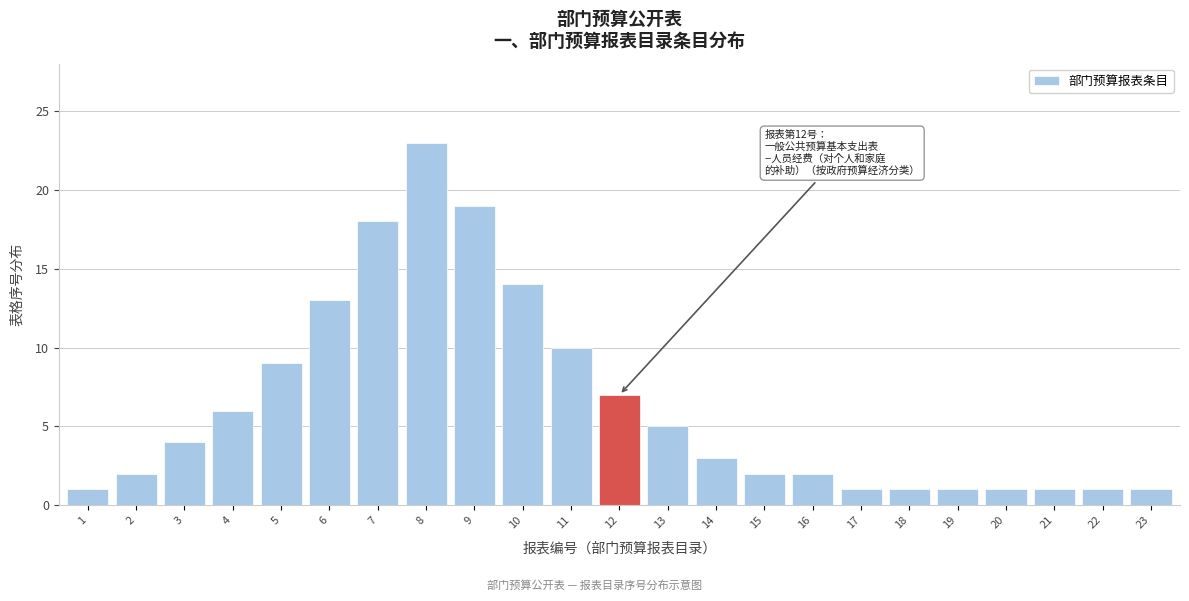

Reading left to right, transcribe all the data shown in this chart.

1=1	2=2	3=4	4=6	5=9	6=13	7=18	8=23	9=19	10=14	11=10	12=7	13=5	14=3	15=2	16=2	17=1	18=1	19=1	20=1	21=1	22=1	23=1